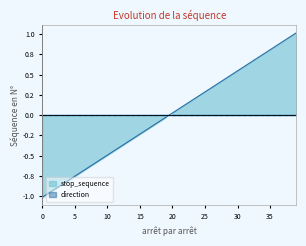

Where is the data nearest to the value 0?

19